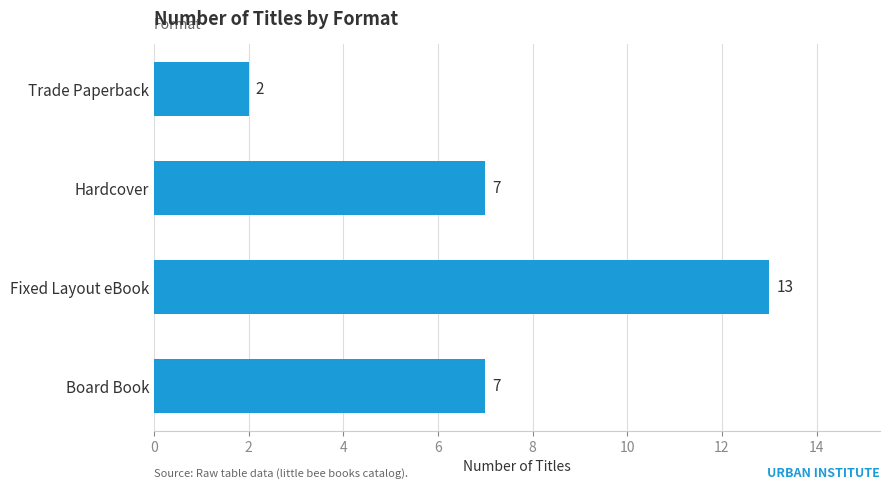

How many values are between 7 and 13?

3